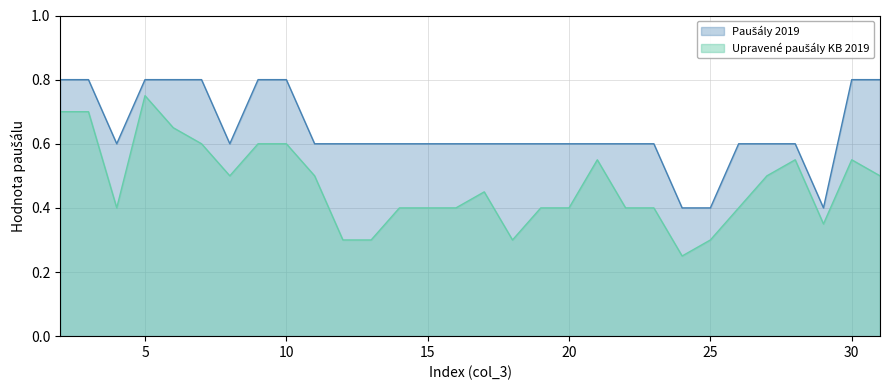

Reading right to left, what are all the values shown in this chart?

Paušály 2019: 0.8	0.8	0.4	0.6	0.6	0.6	0.4	0.4	0.6	0.6	0.6	0.6	0.6	0.6	0.6	0.6	0.6	0.6	0.6	0.6	0.6	0.8	0.8	0.6	0.8	0.8	0.8	0.6	0.8	0.8
Upravené paušály KB 2019: 0.5	0.6	0.3	0.6	0.5	0.4	0.3	0.2	0.4	0.4	0.6	0.4	0.4	0.3	0.5	0.4	0.4	0.4	0.3	0.3	0.5	0.6	0.6	0.5	0.6	0.7	0.8	0.4	0.7	0.7